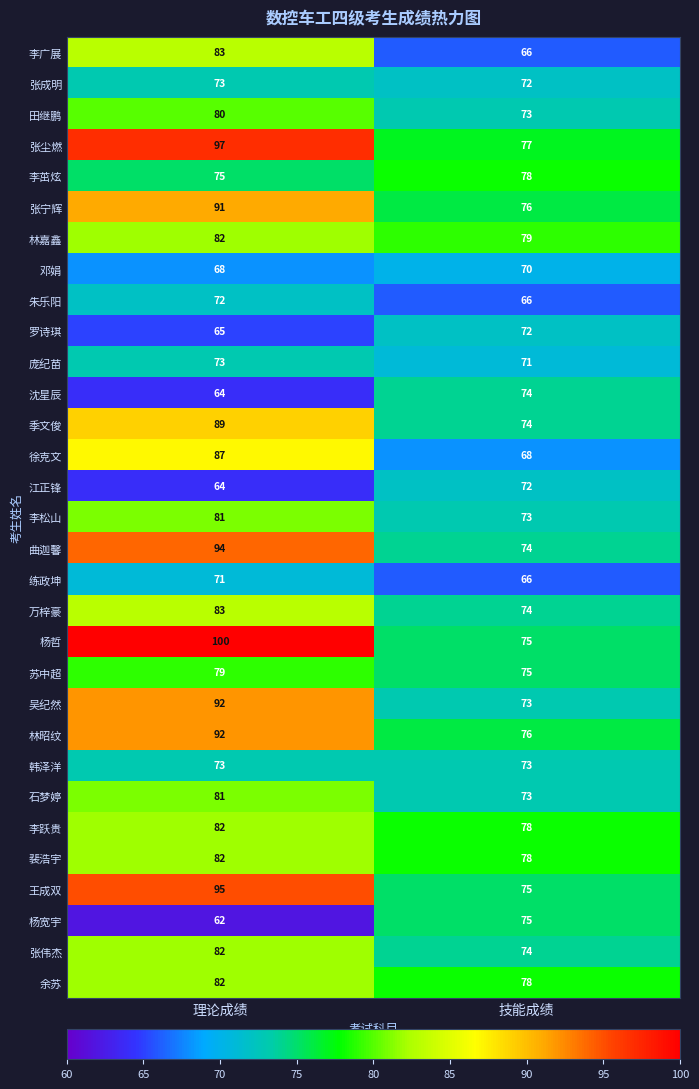

What is the sum of all 张成明 values?

145